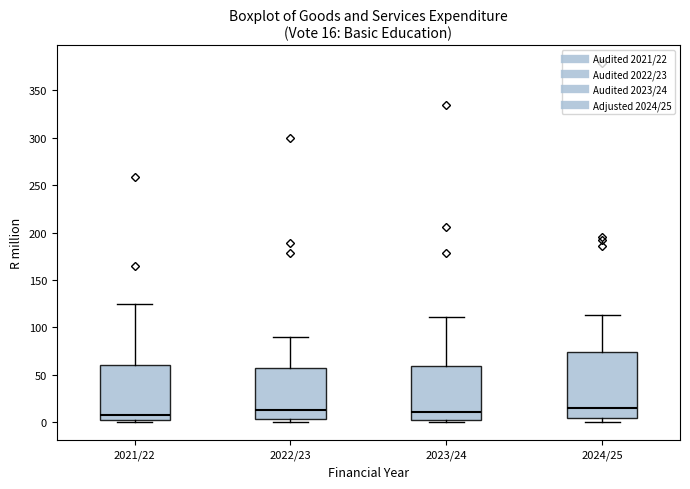

Which box is the tallest, from its lower edge to its upper edge?

2024/25